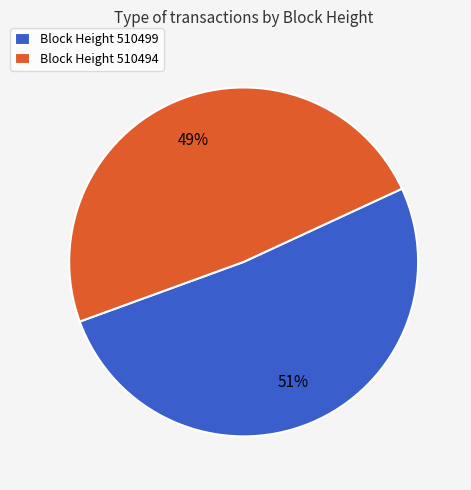

To the nearest percent, what is the average slice percentage?

50%